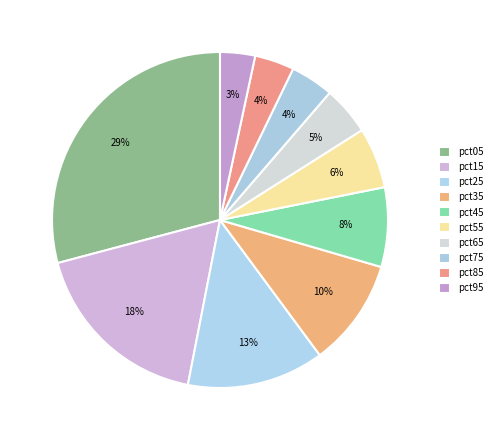

What portion of the pie excludes pct35?

89.6%